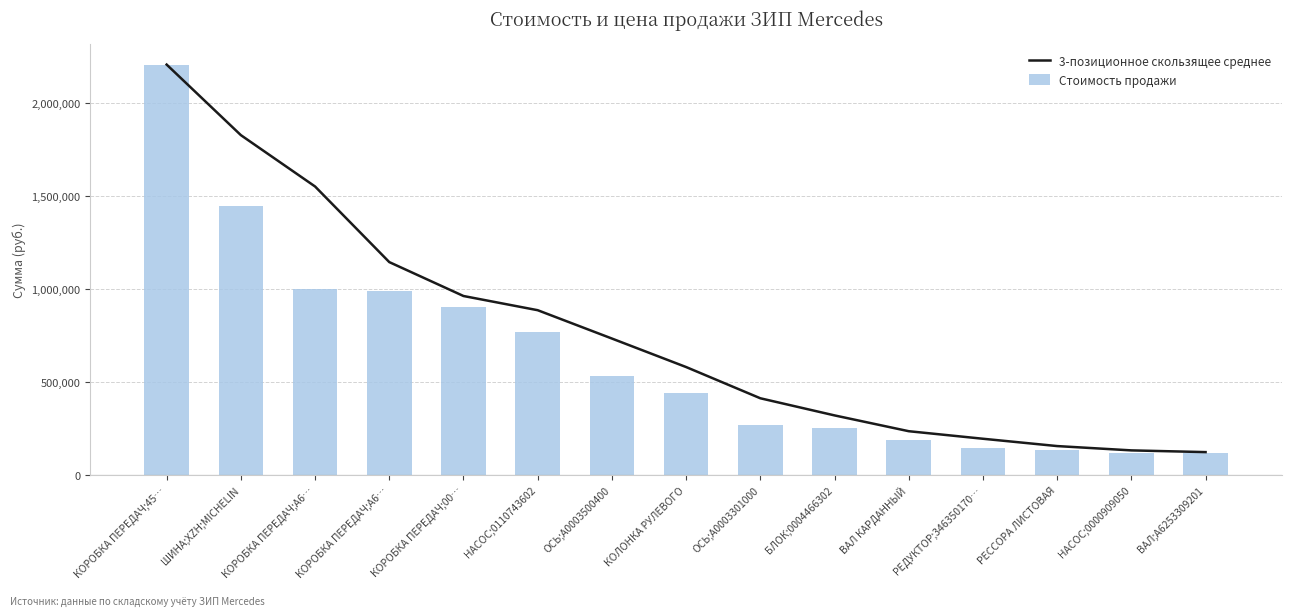

What is the average value of the Стоимость продажи series?

634083.6